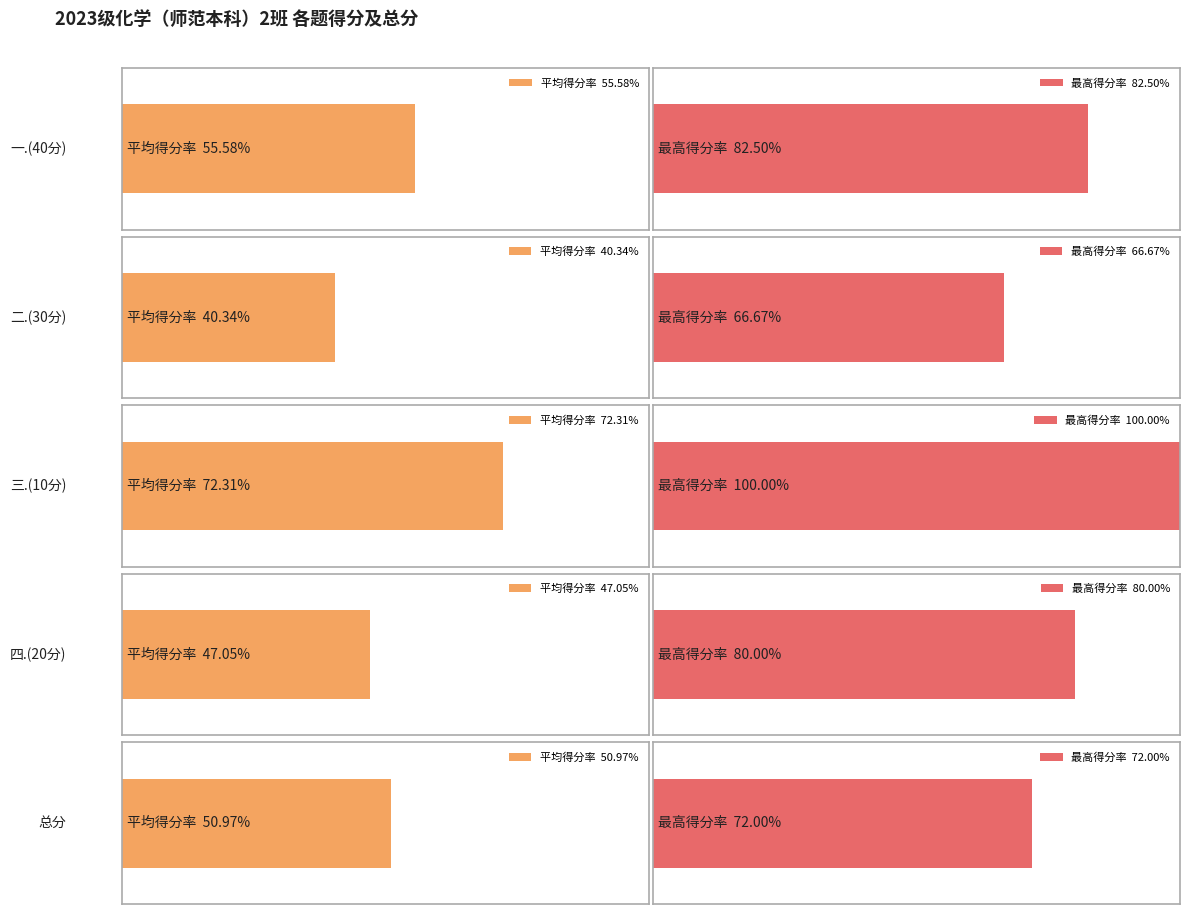

Does the chart contain any negative values?

No